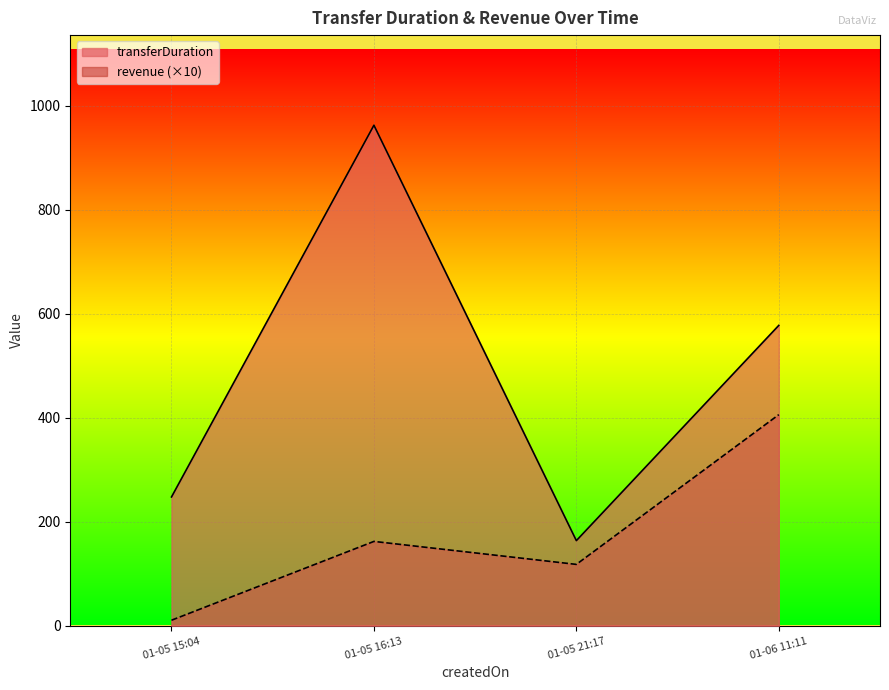

Where is the first local maximum for transferDuration?

01-05 16:13